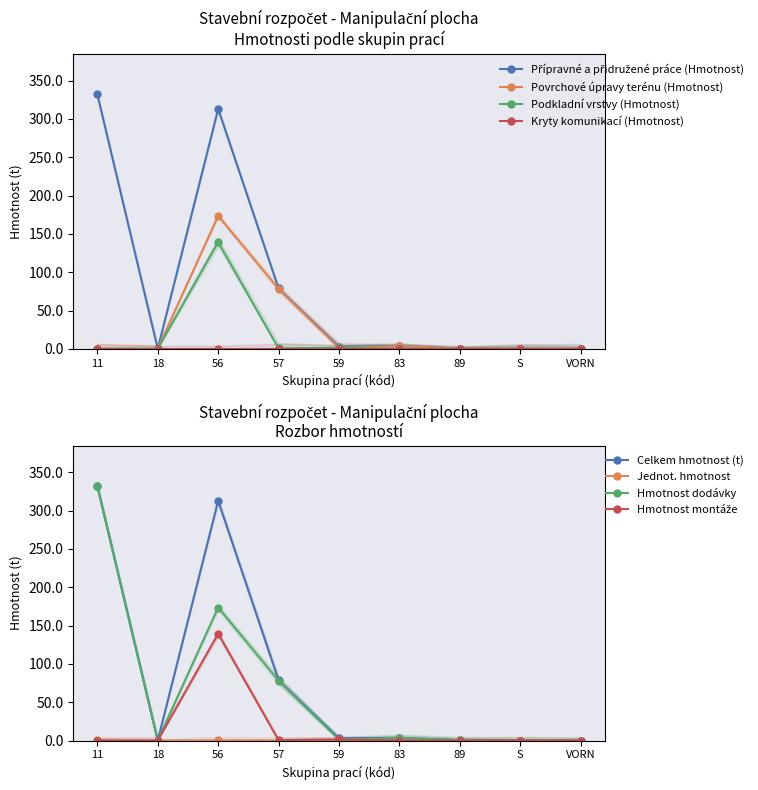

Rank the categories by Podkladní vrstvy (Hmotnost) value from highest to lowest.

56, 59, 57, 11, 18, 83, 89, S, VORN